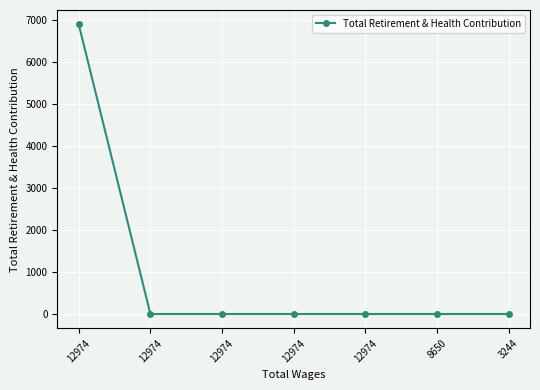

What is the value of the 2nd point from the left?

6887